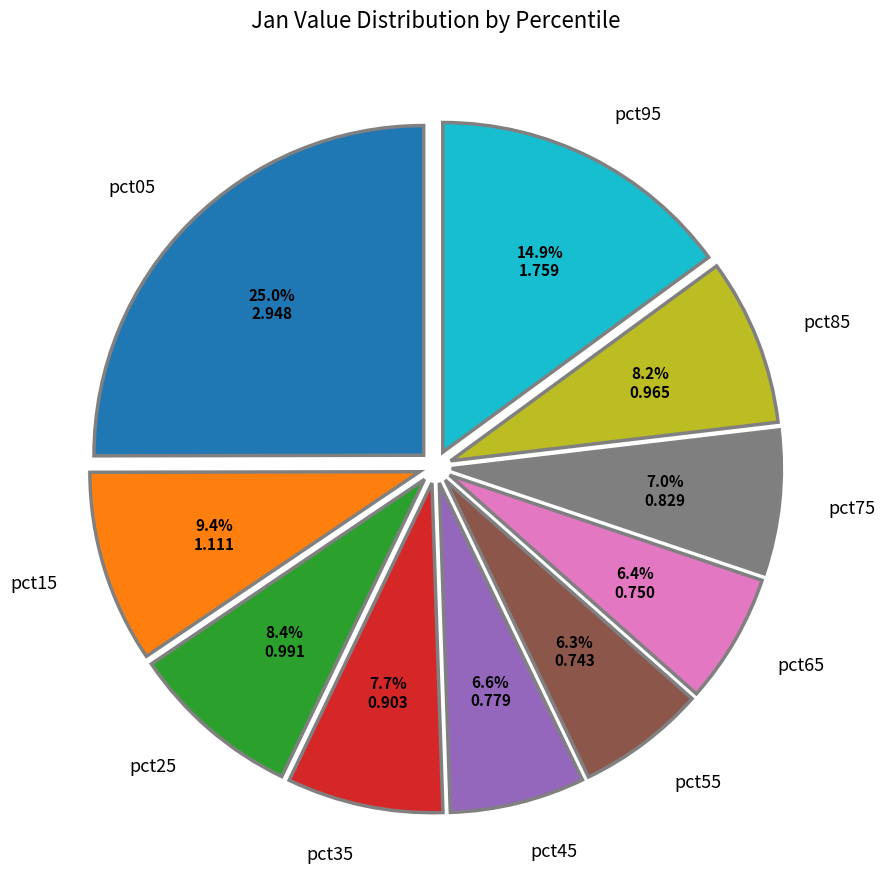

How many slices are in this pie chart?

10